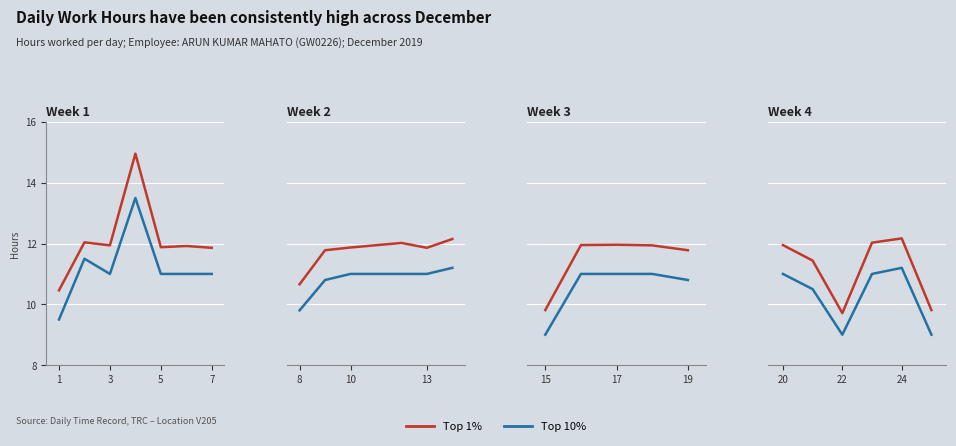

At which label does Top 10% reach its peak?

24